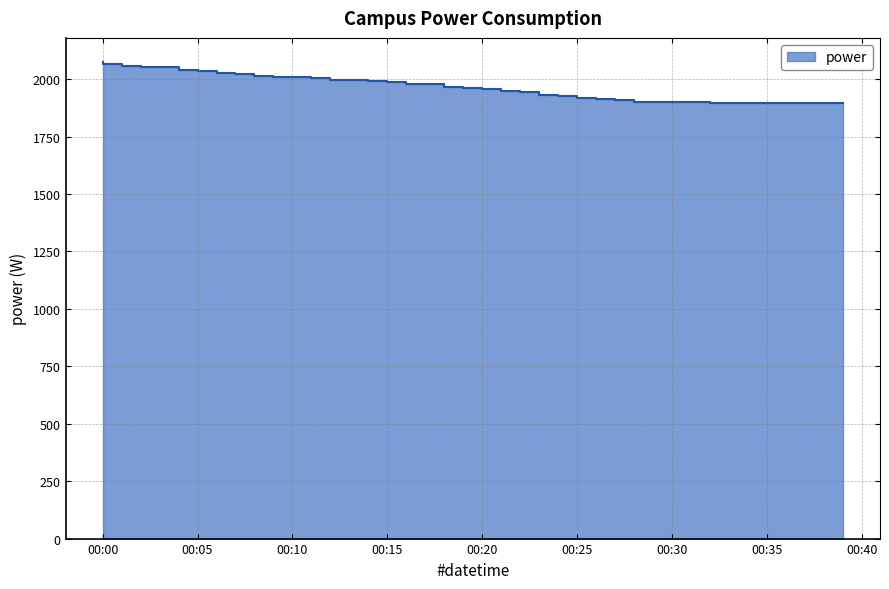

What is the smallest value displayed?

1896